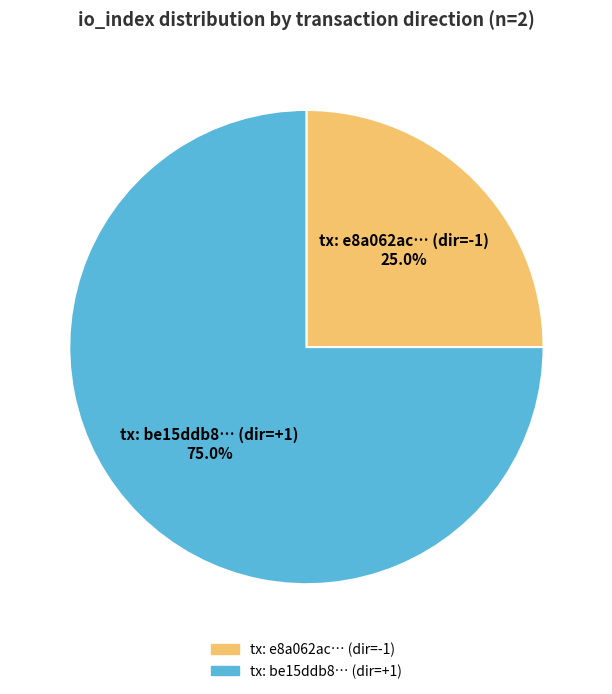

How many segments does this pie chart have?

2